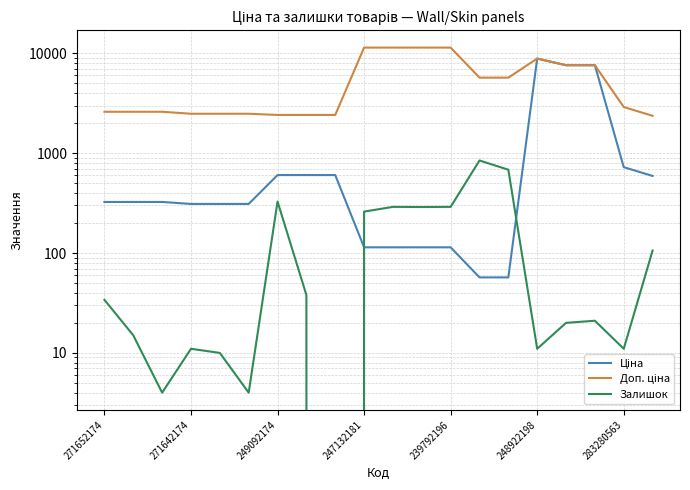

What is the sum of all Доп. ціна values?

108850.7